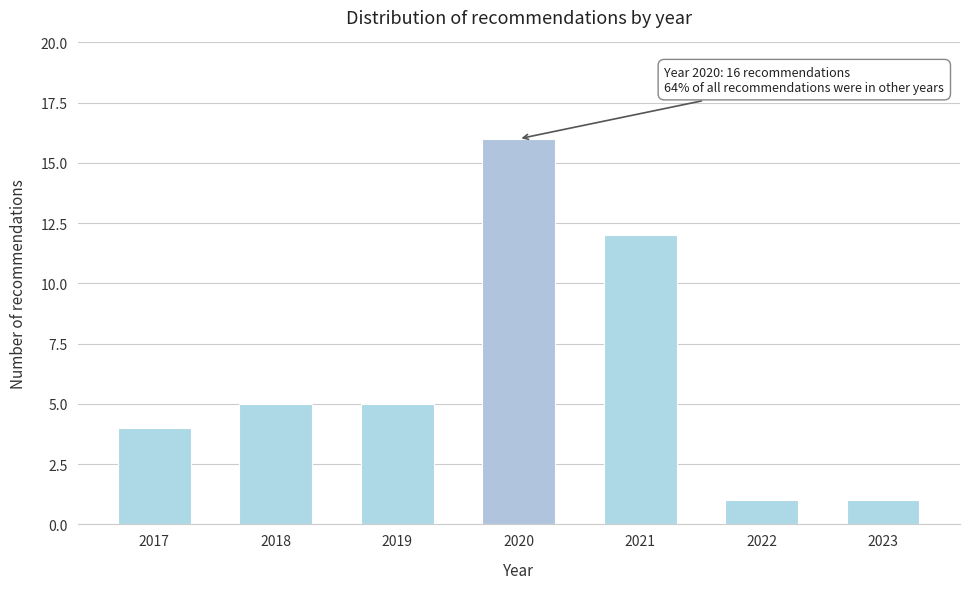

Reading left to right, transcribe all the data shown in this chart.

2017=4	2018=5	2019=5	2020=16	2021=12	2022=1	2023=1